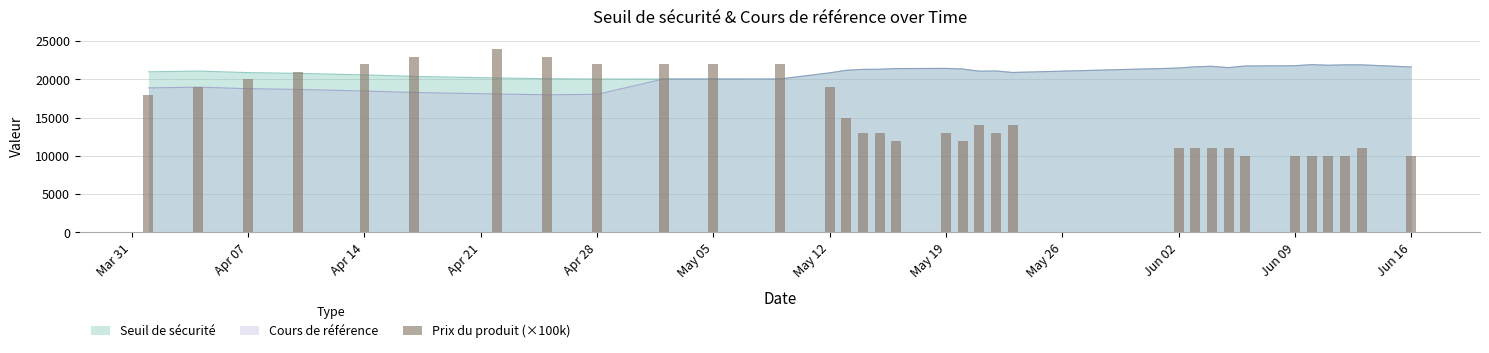

What position from the left is Apr 28?

9